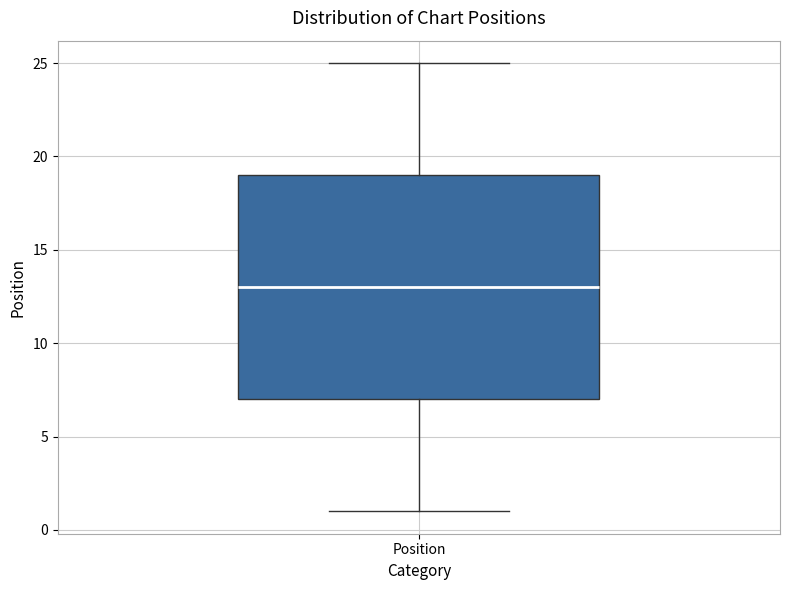

Read this box plot against the y-axis: the position of the median line, the range covered by the box, and the ends of both whiskers. The values are not printed on the chart, so give them approximately, as read against the axis.

median 13, box 7 to 19, whiskers 1 to 25